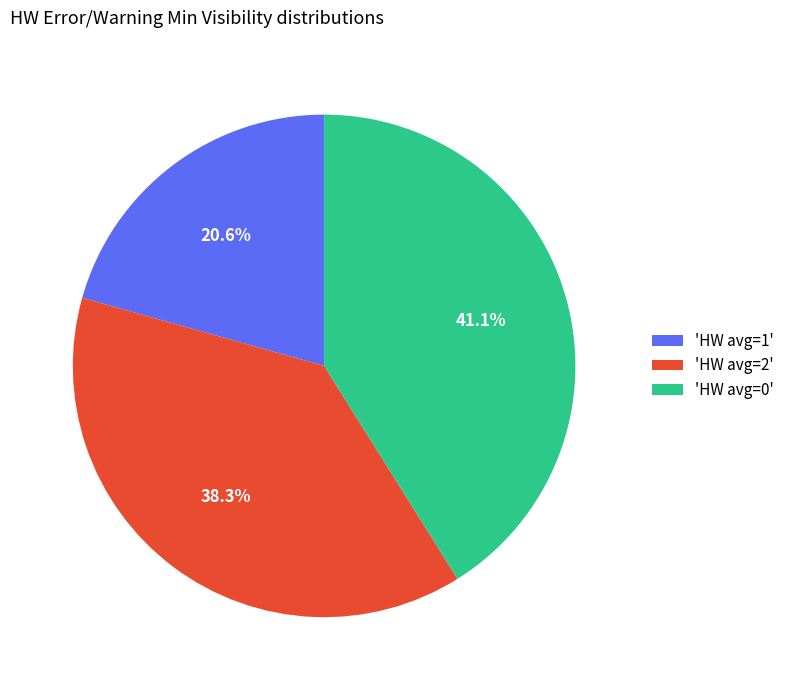

Is the sum of 'HW avg=0' and 'HW avg=2' greater than half?

Yes